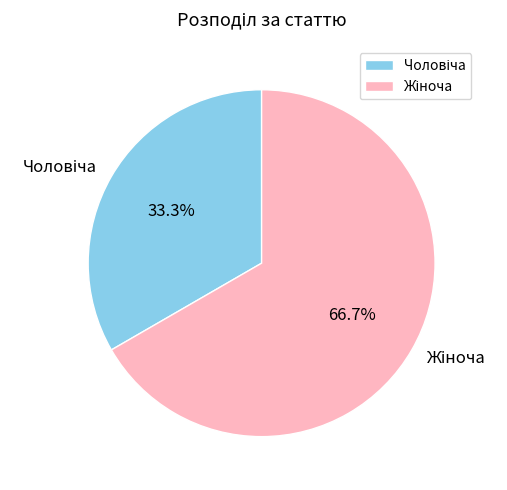

Does any single category account for the majority?

Yes